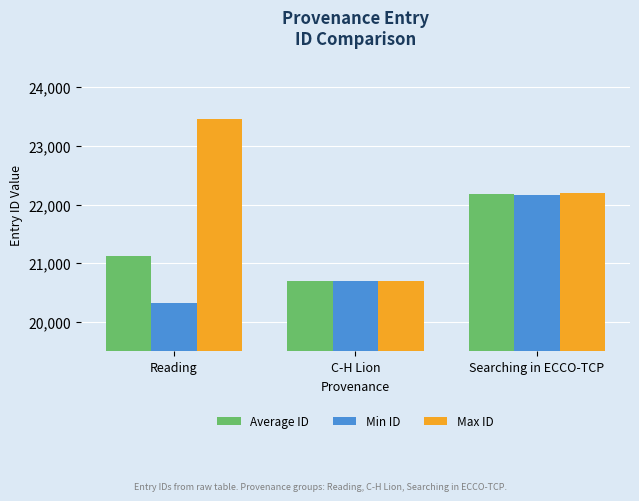

Read the Max ID value at C-H Lion, to the nearest 50.

20700